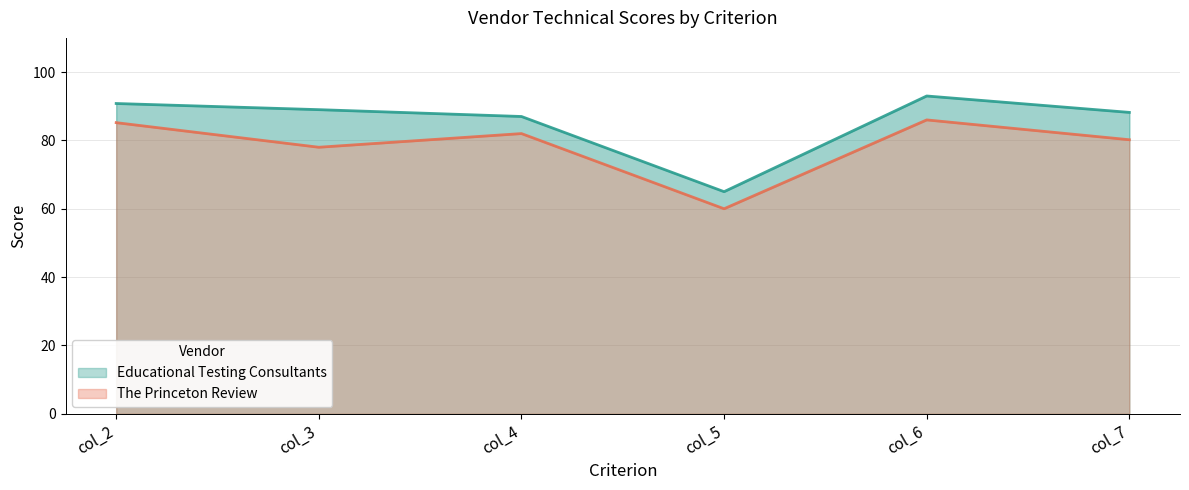

The value of col_5 at Educational Testing Consultants is 44.0. True or false?

False